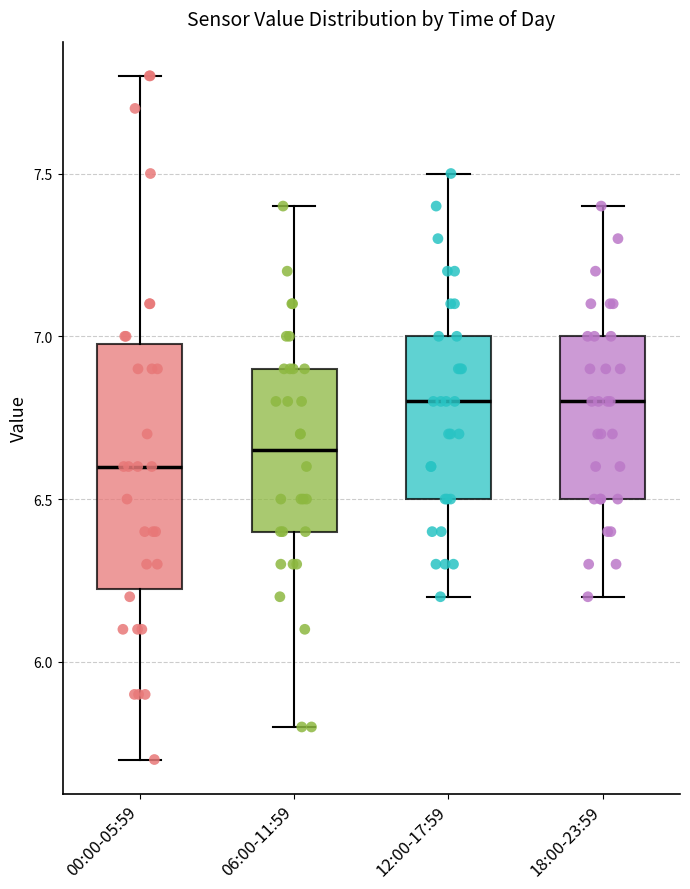

Reading left to right, transcribe this box plot: for each box, give where its median line is, the range the box spans, and where its two whiskers end, as read against the y-axis. The values are not printed on the chart, so give them approximately, as read against the axis.

00:00-05:59: median 6.60, box 6.25 to 7.00, whiskers 5.70 to 7.80
06:00-11:59: median 6.65, box 6.40 to 6.90, whiskers 5.80 to 7.40
12:00-17:59: median 6.80, box 6.50 to 7.00, whiskers 6.20 to 7.50
18:00-23:59: median 6.80, box 6.50 to 7.00, whiskers 6.20 to 7.40